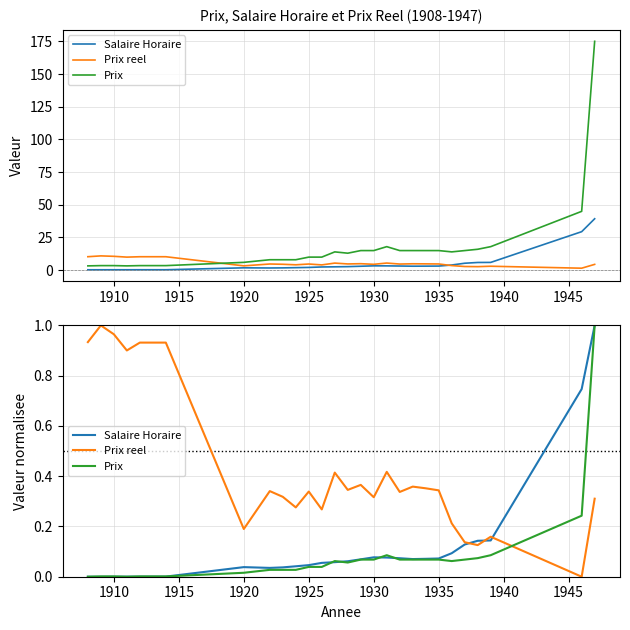

True or false: Prix reel and Salaire Horaire cross at least once.

True